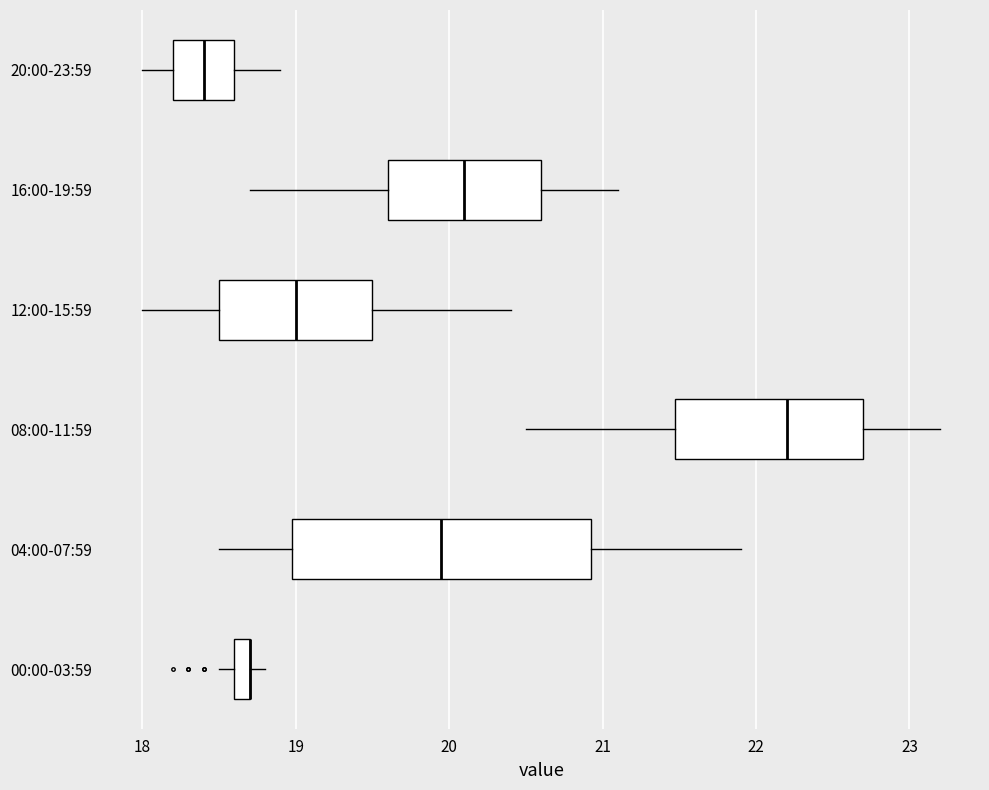

Where does the left whisker of the box for 04:00-07:59 end on the x-axis? The values are not printed on the chart, so give them approximately, as read against the axis.

18.5